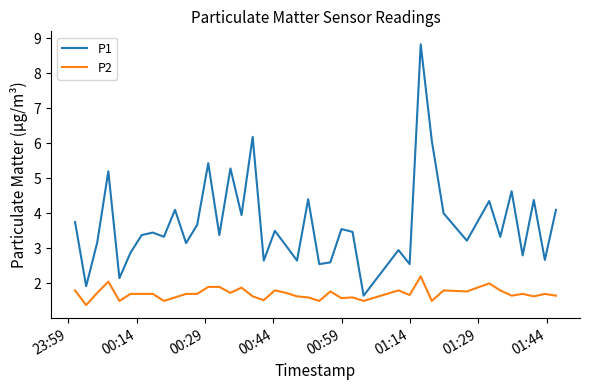

Rank the series by their average value, from highest to lowest.

P1, P2